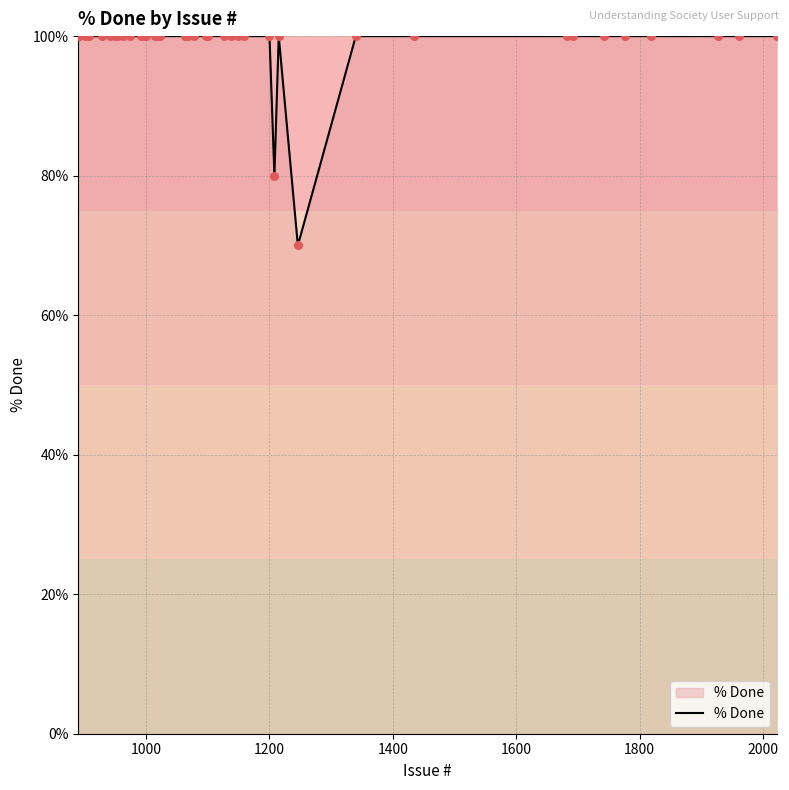

What is the maximum value shown in the chart?

100